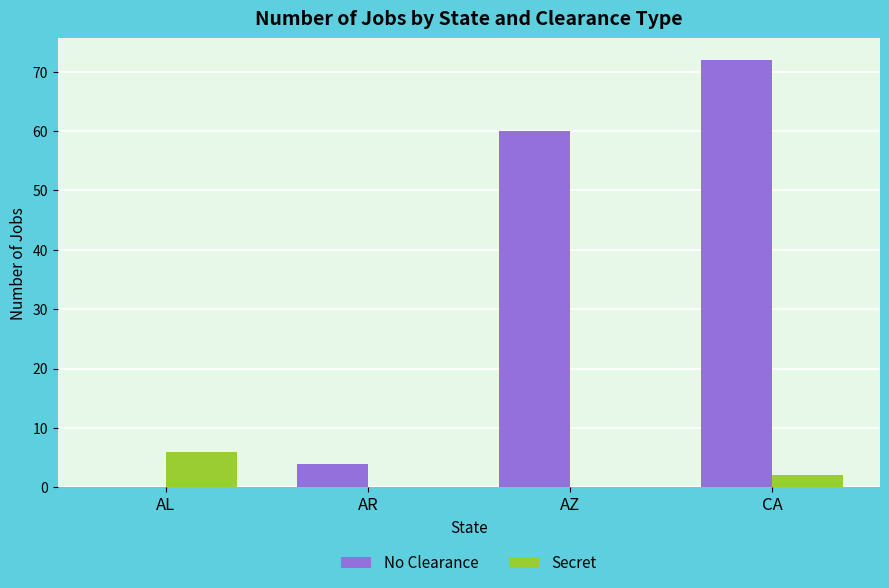

Where is No Clearance nearest to the value 36?

AZ